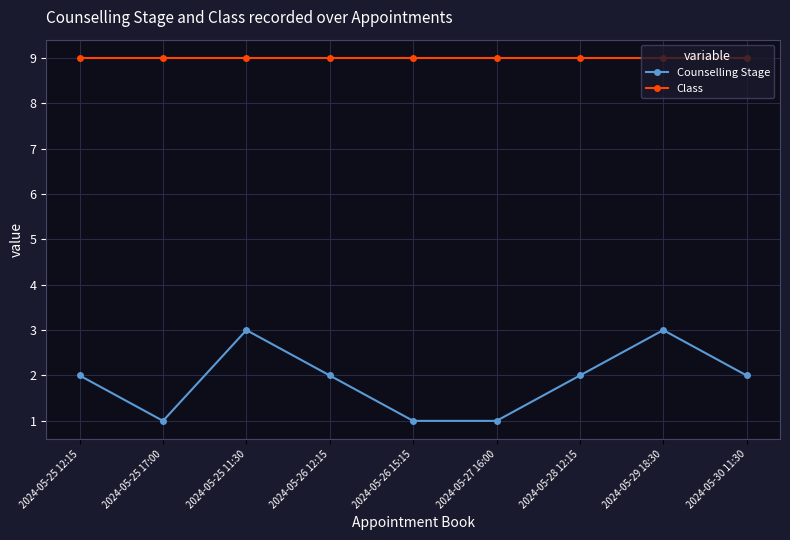

What is the spread (max minus min) of values at 2024-05-25 12:15?

7